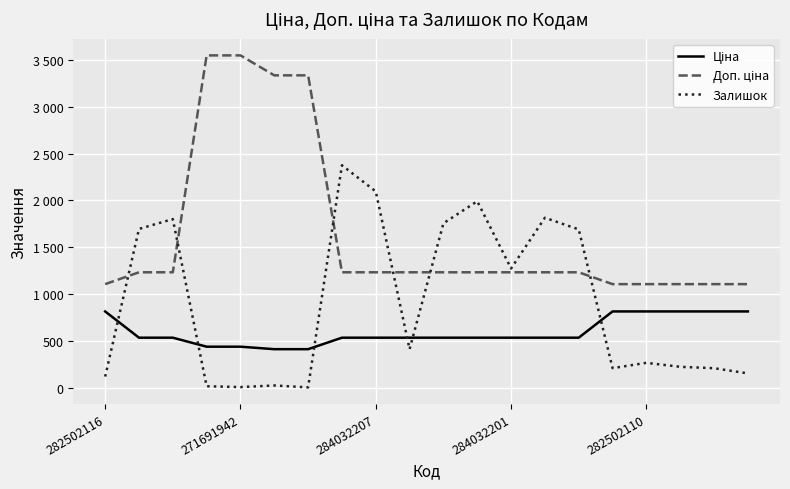

At which label does Ціна reach its peak?

282502116